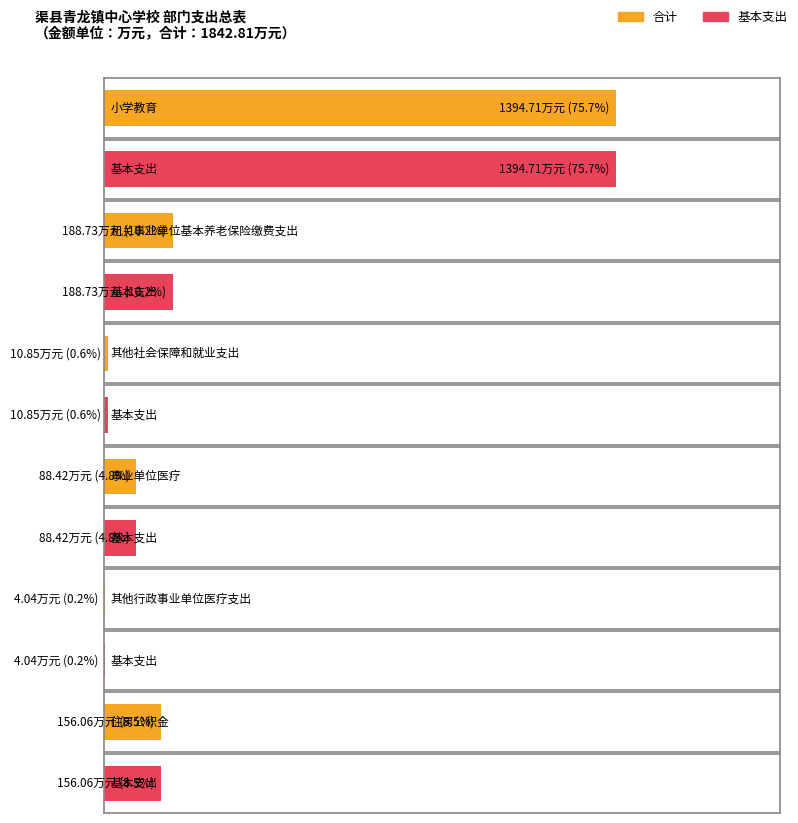

Is it true that 基本支出 equals 761.3 at 小学教育?

False